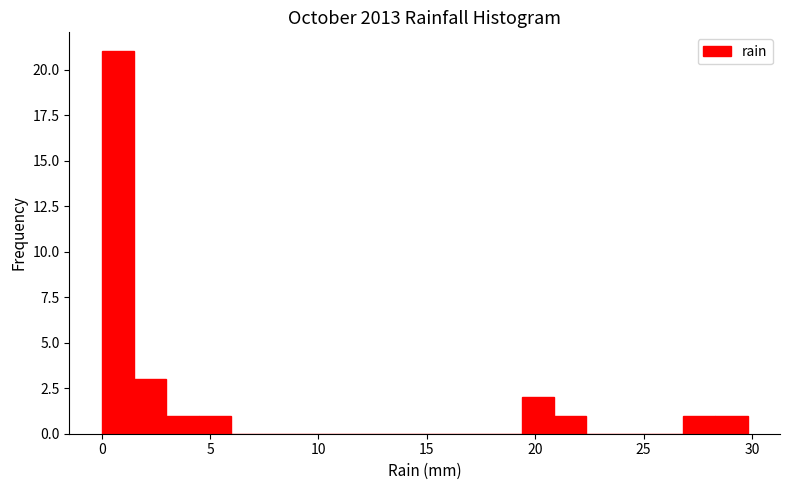

Read against the x-axis, roughly where is the centre of the tallest bar?

0.5